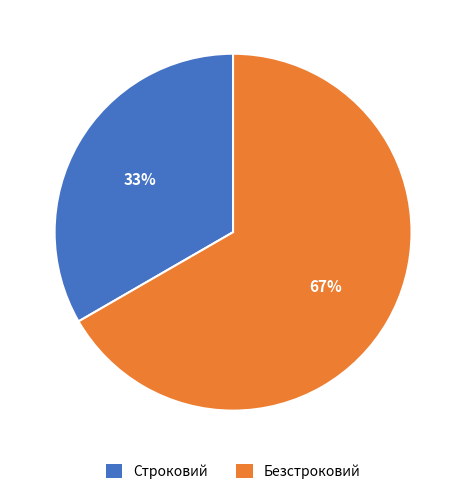

To the nearest percent, what is the combined percentage of Строковий and Безстроковий?

100%